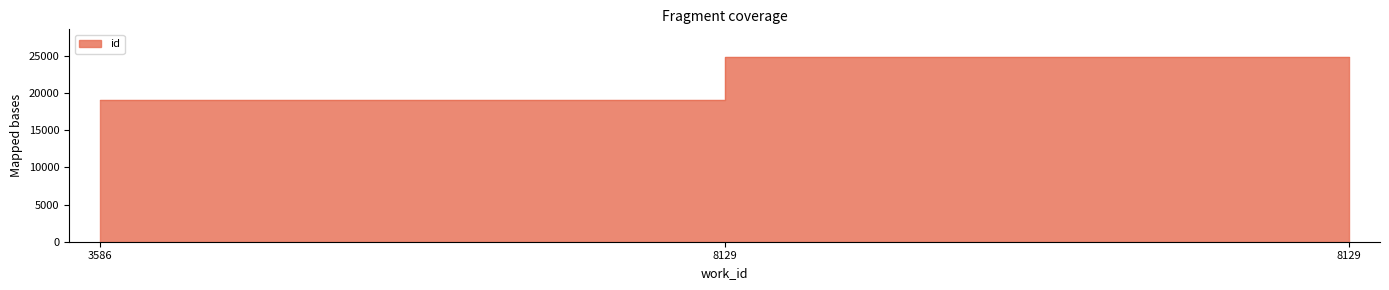

Reading right to left, extract all data points from this chart.

24811	24806	18978